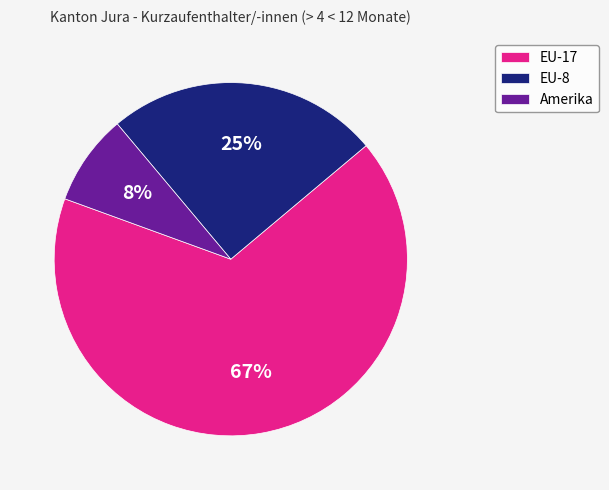

What is the smallest slice in the pie chart?

Amerika